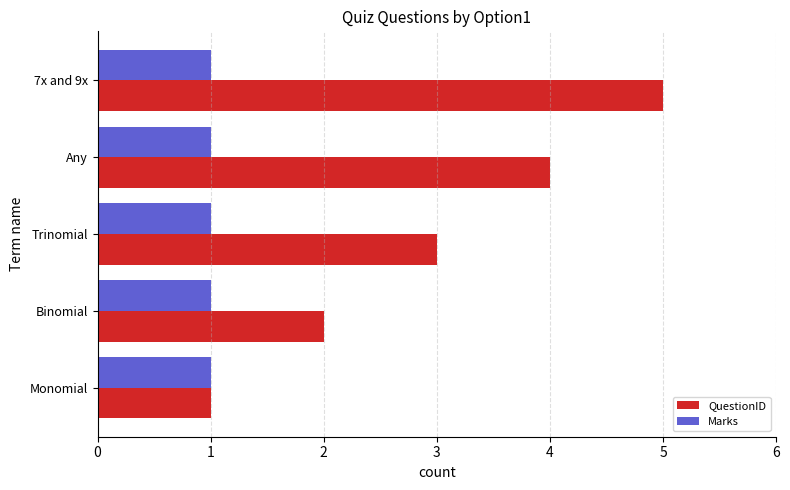

Rank the series by their maximum value, from highest to lowest.

QuestionID, Marks